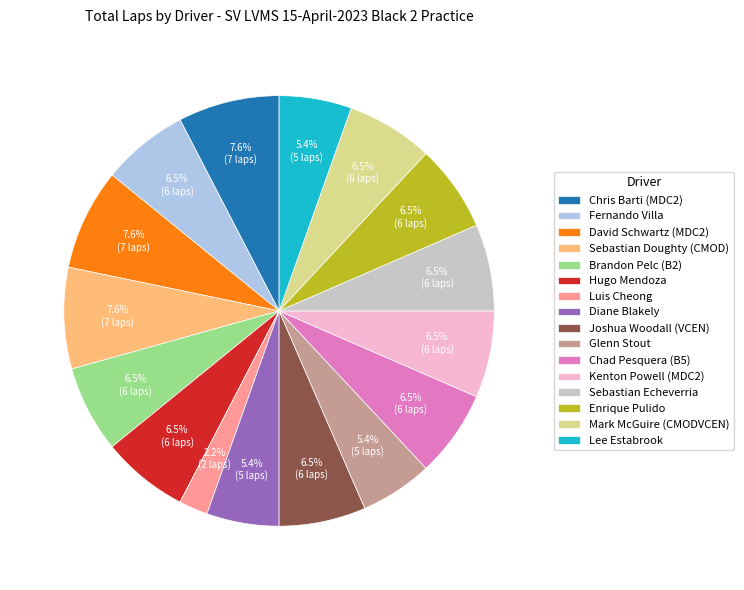

Is the sum of Diane Blakely and David Schwartz (MDC2) greater than half?

No